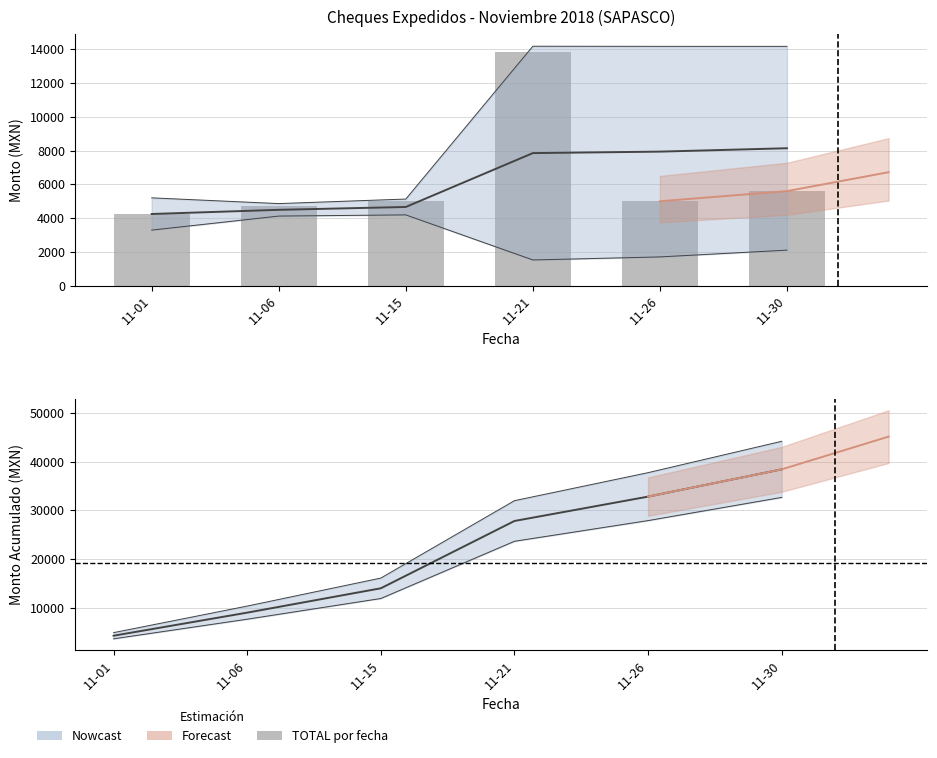

Which category has the highest value across all series?

11-21